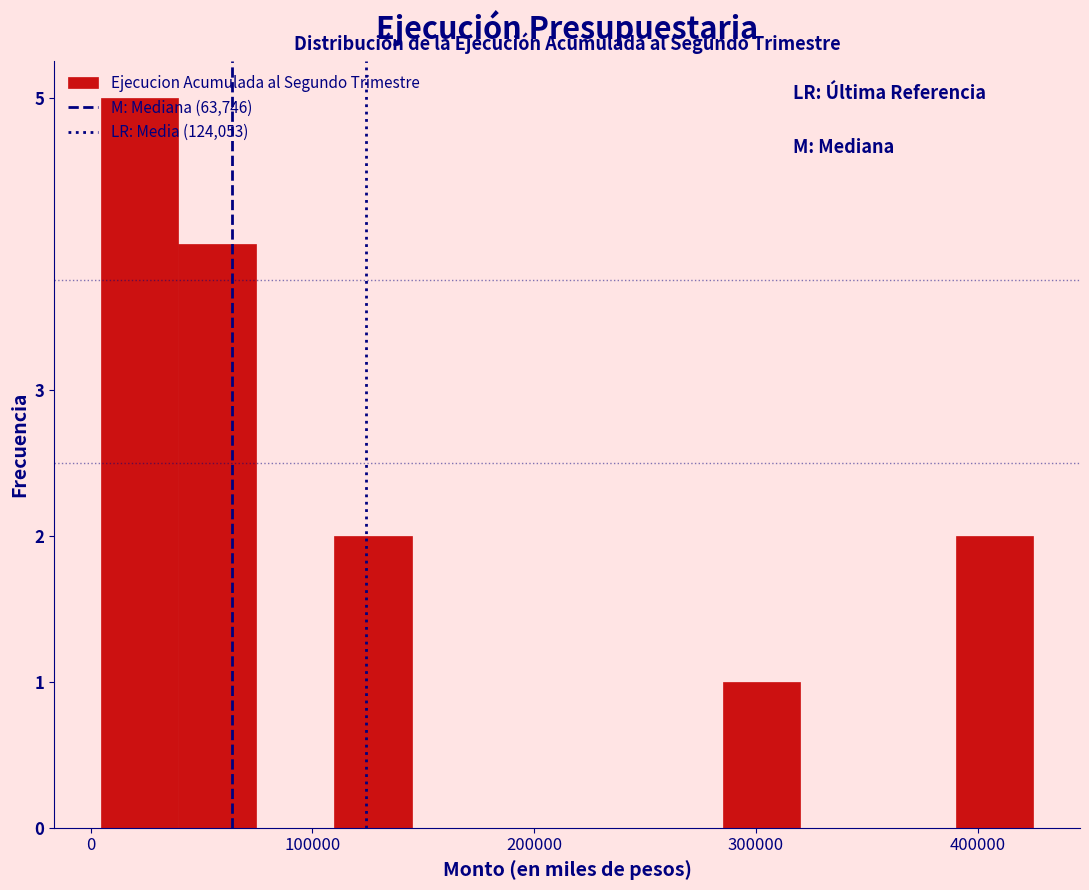

Around what value on the x-axis is the tallest bar? Give the approximate position of its centre, as read against the axis.

20000